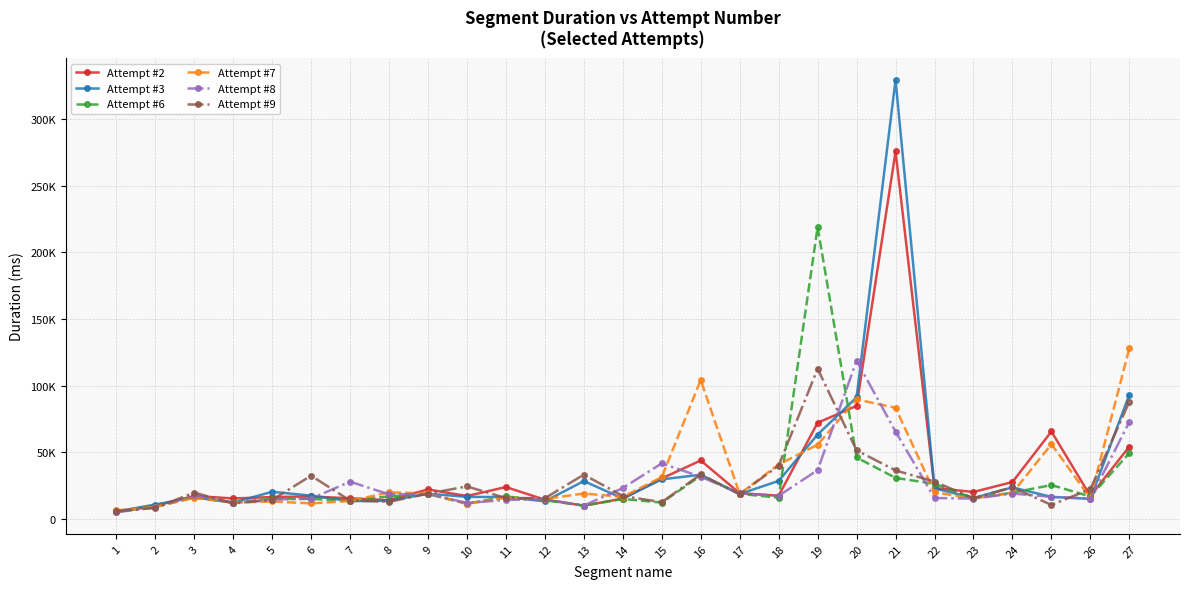

Which series has the largest range (max minus min)?

Attempt #3